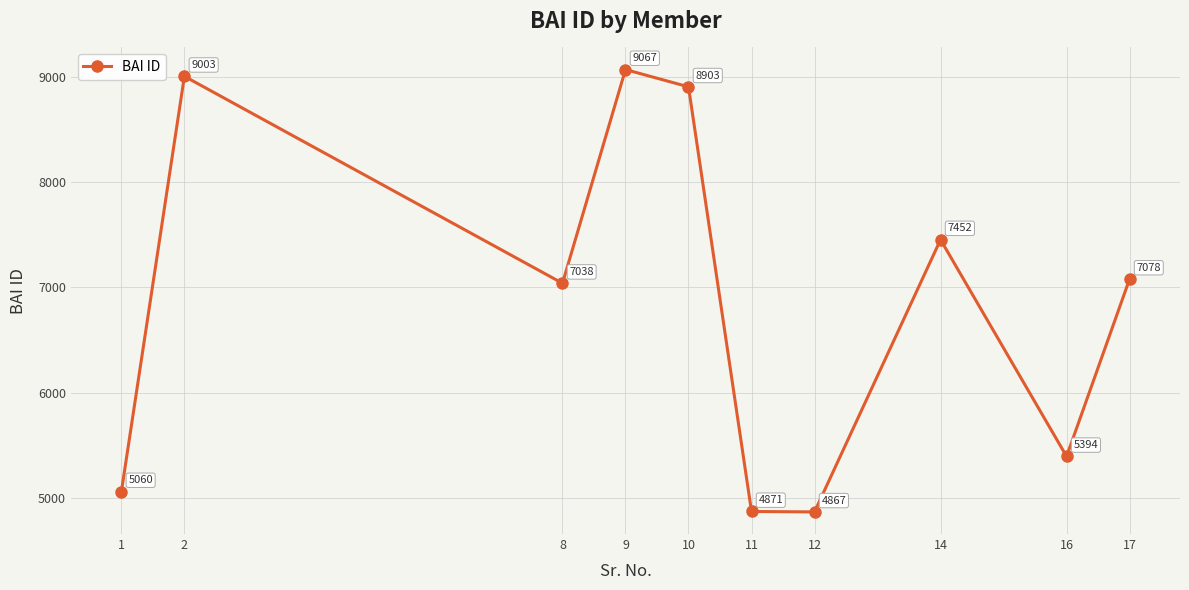

Reading left to right, transcribe all the data shown in this chart.

1=5060	2=9003	8=7038	9=9067	10=8903	11=4871	12=4867	14=7452	16=5394	17=7078